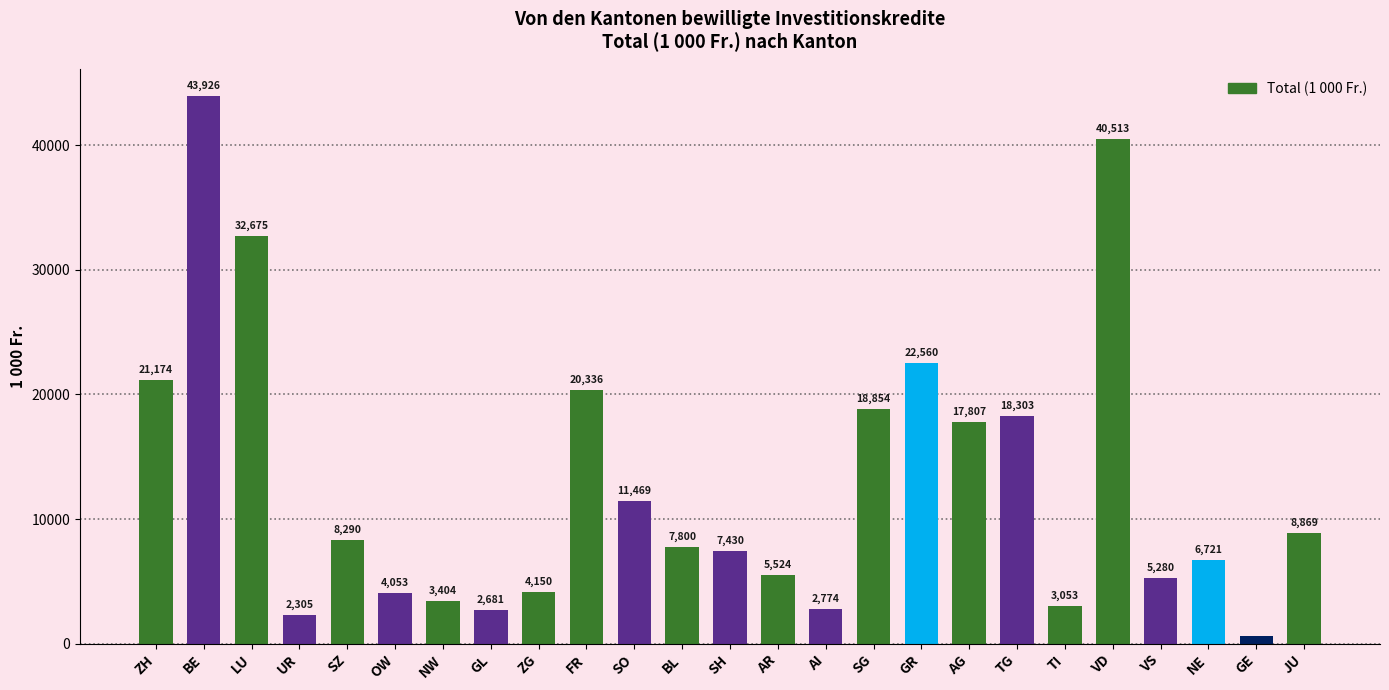

Is it true that the value at AI is 2774.0?

True